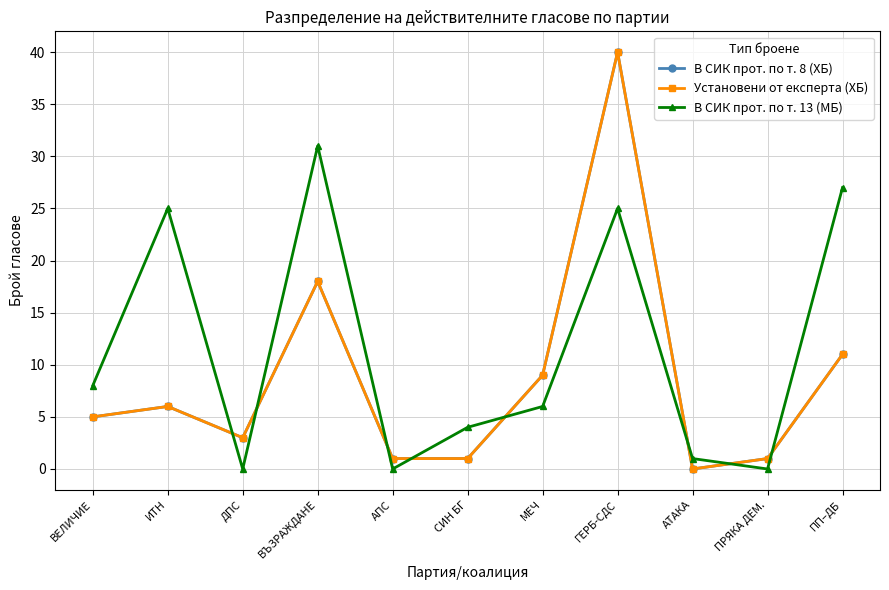

Is this an area chart (filled region under the line)?

No